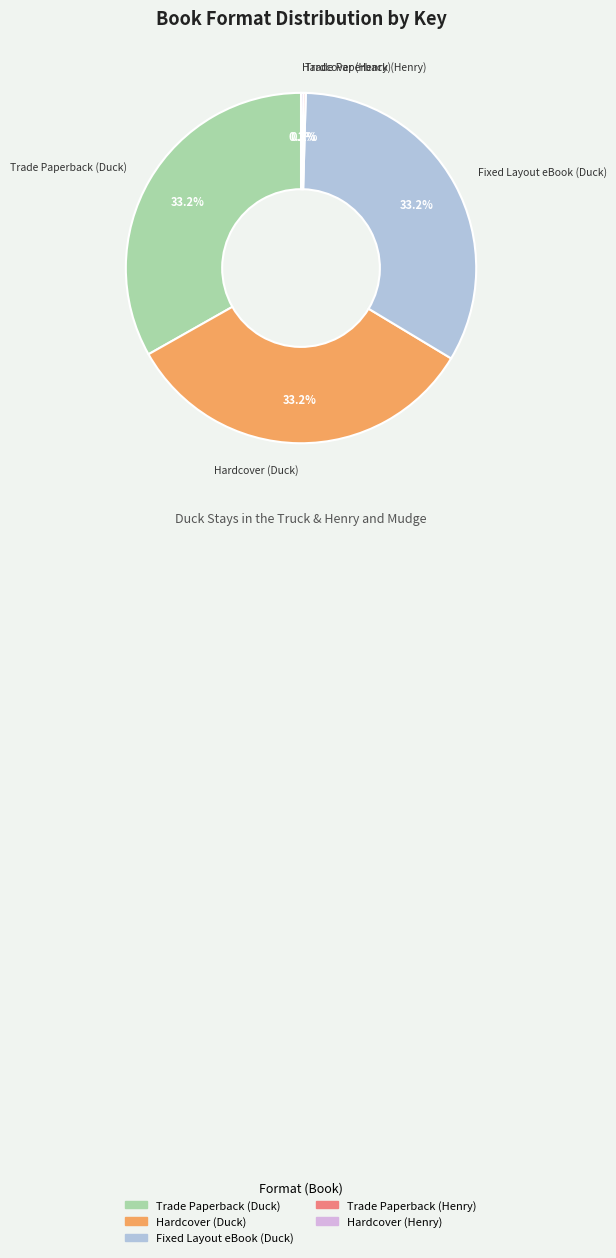

How much of the chart is everything except Trade Paperback (Duck)?

66.8%